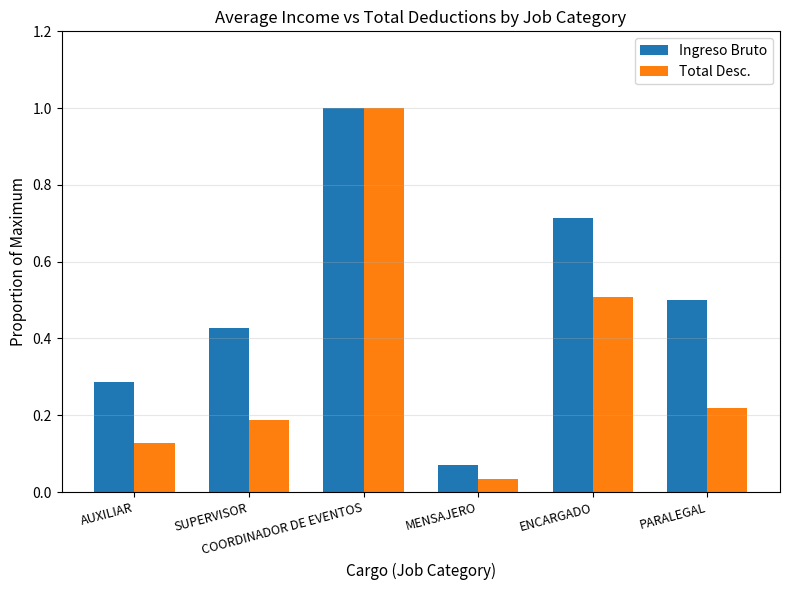

What is the sum of all Total Desc. values?

2.1